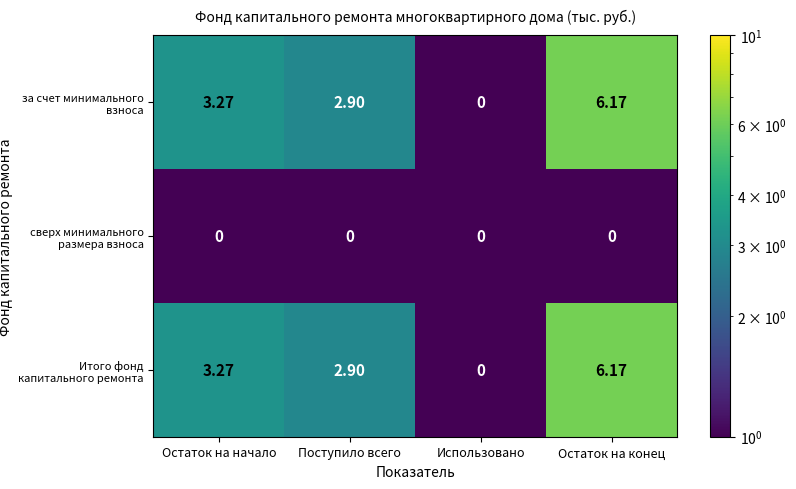

At which label does за счет минимального взноса first exceed 3?

Остаток на начало